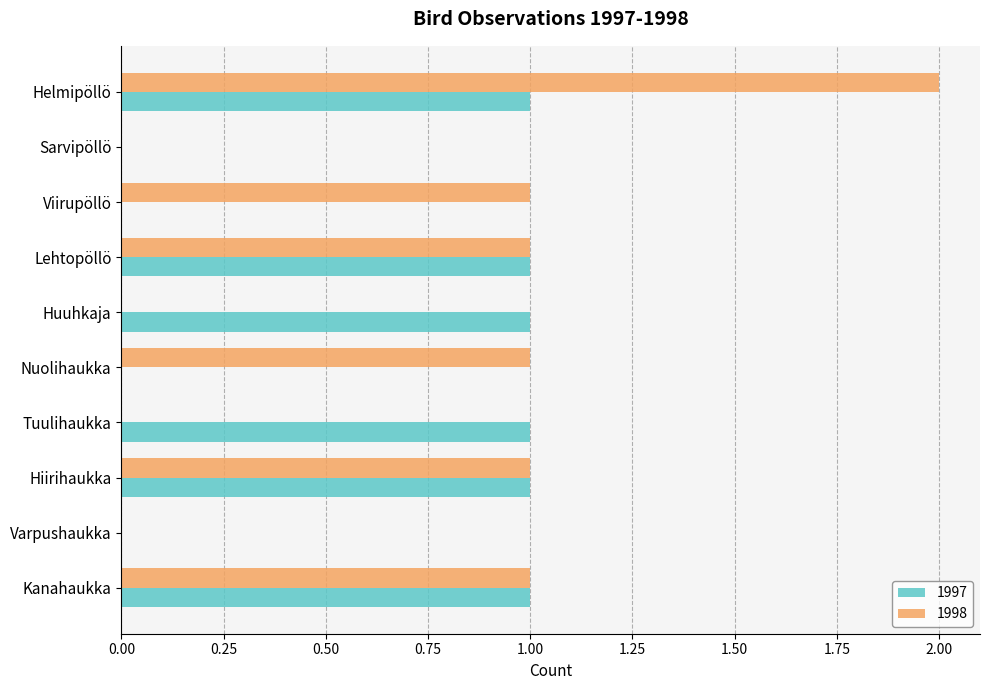

Is the value of 1997 at Tuulihaukka greater than the value of 1998 at Tuulihaukka?

Yes